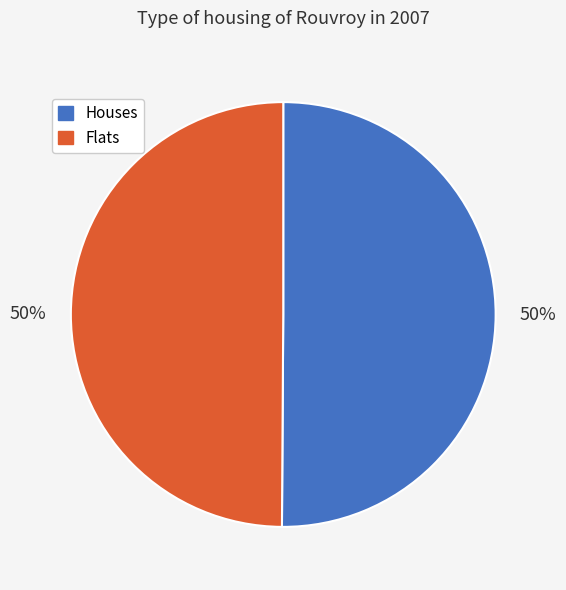

To the nearest percent, what is the combined percentage of Houses and Flats?

100%